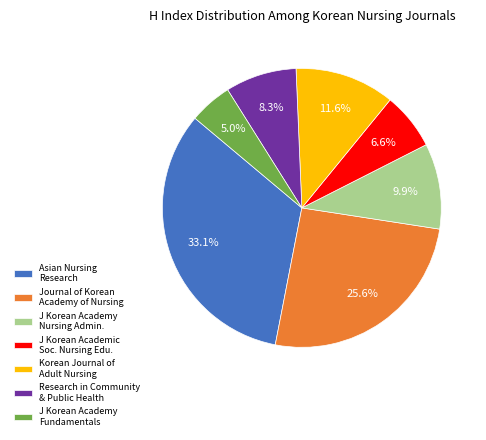

Approximately how many times larger is the value at J Korean Academy Nursing Admin. compared to Research in Community & Public Health?

1.2